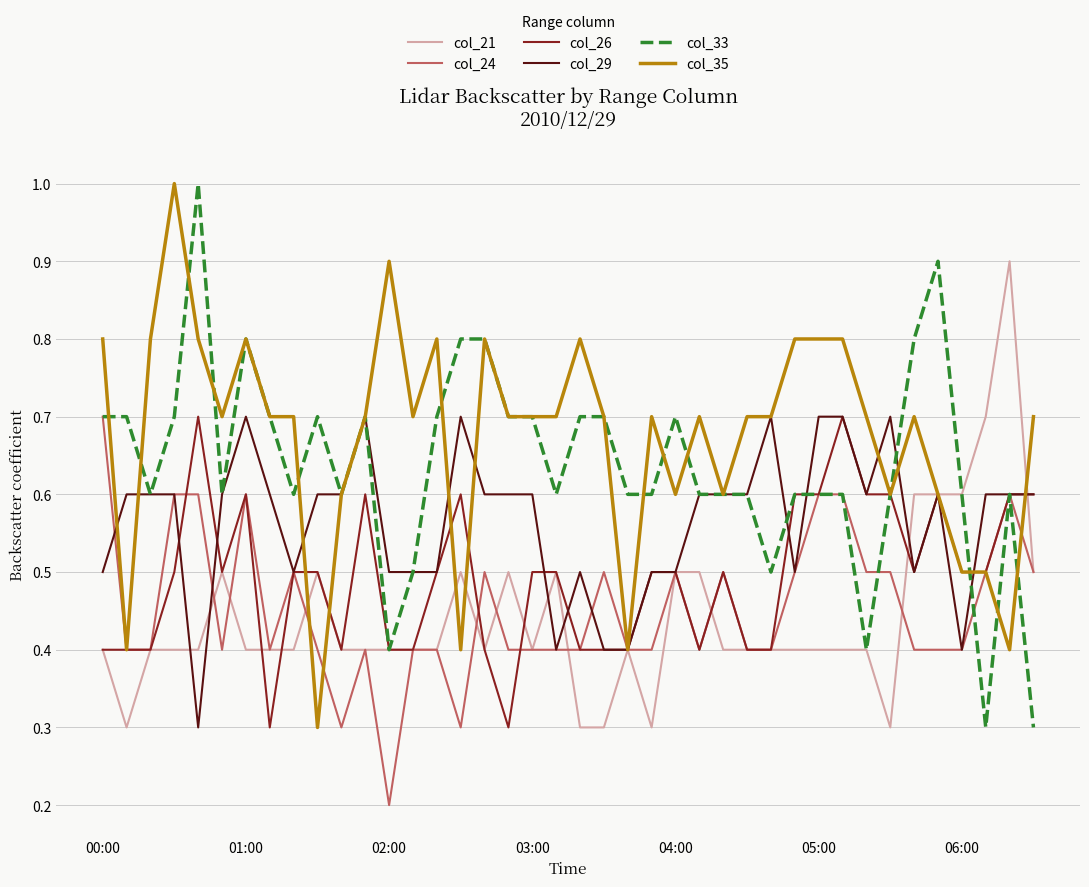

What is the greatest value displayed?

1.0